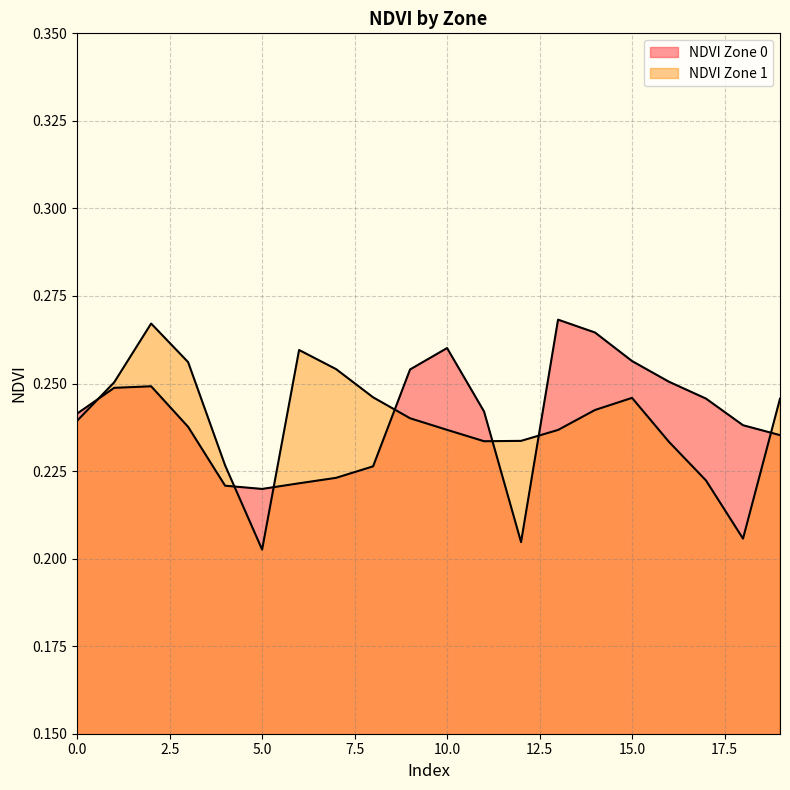

What is the sum of all NDVI Zone 1 values?

4.8